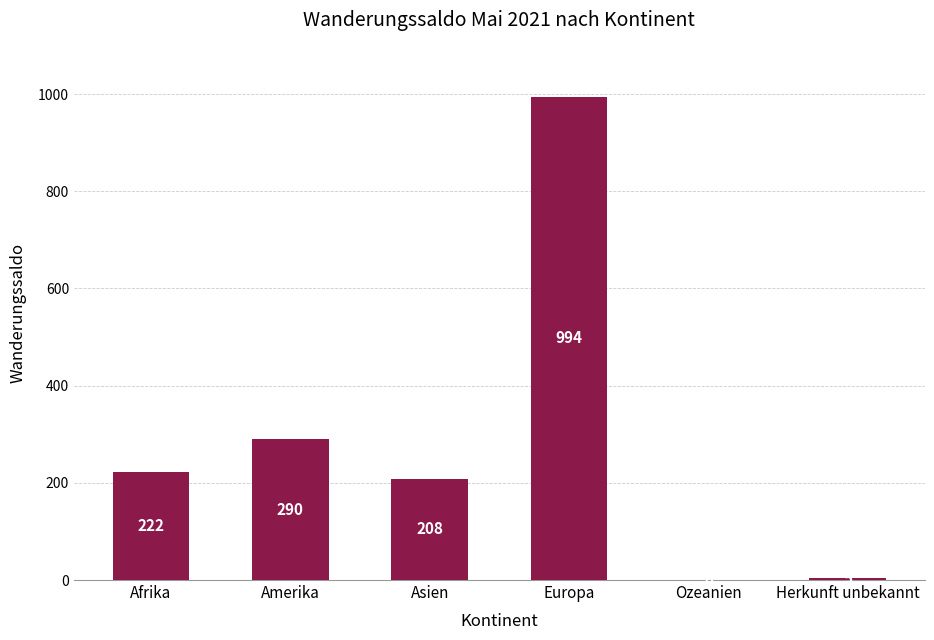

What is the difference between the values at Herkunft unbekannt and Ozeanien?

5